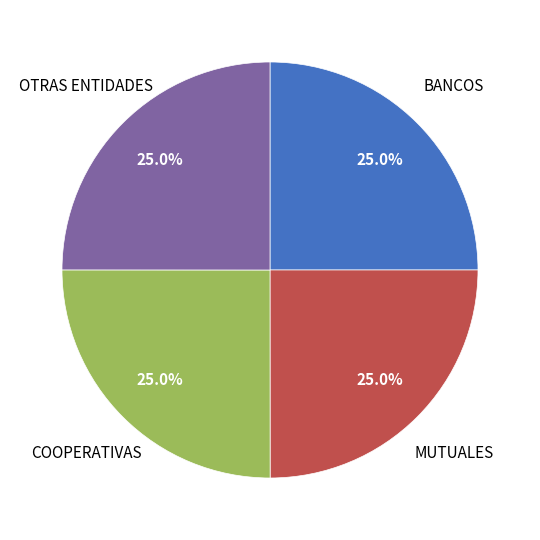

Is there a majority slice in this chart?

No